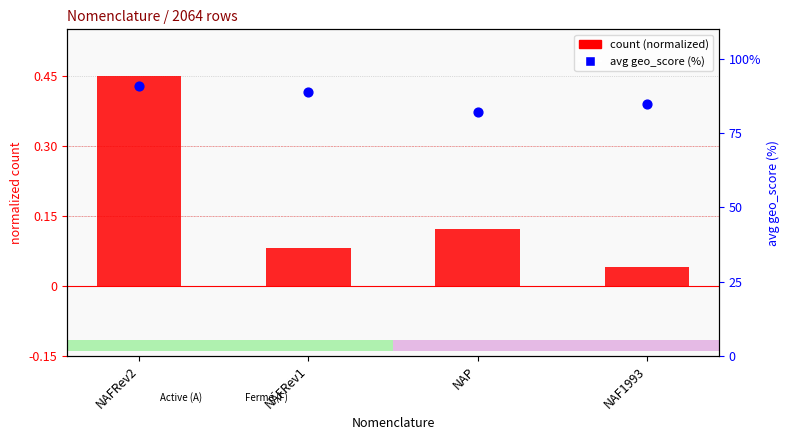

Which series contains the lowest Y value?

count (normalized)